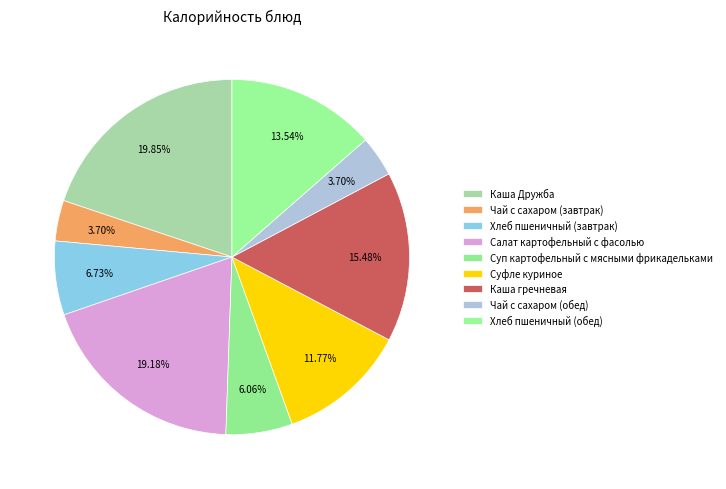

Between Каша Дружба and Хлеб пшеничный (обед), which is larger?

Каша Дружба